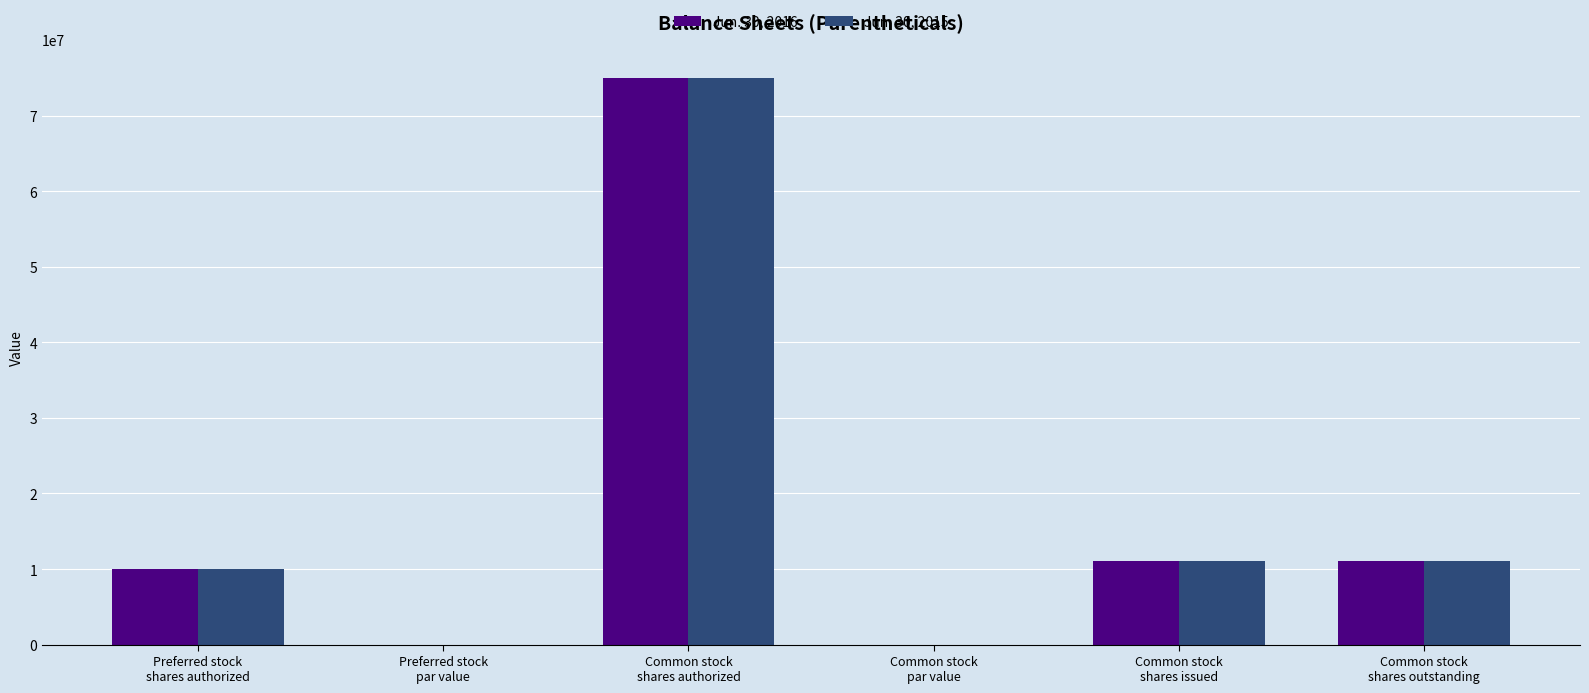

Is the value of Jun. 30, 2016 at Common stock
shares issued greater than the value of Jun. 30, 2015 at Preferred stock
par value?

Yes